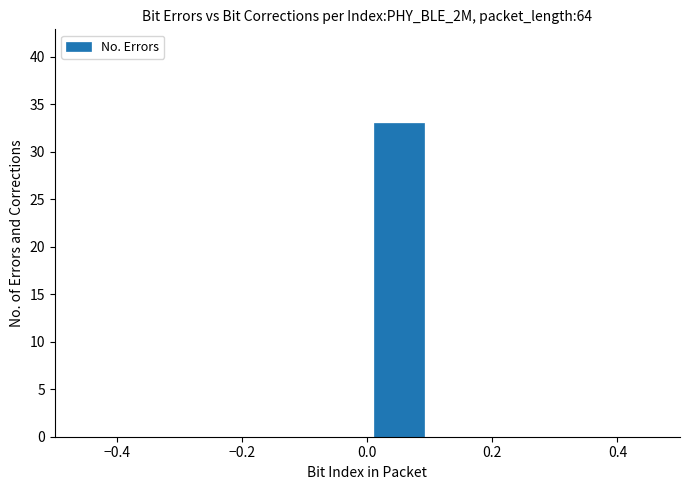

Which range on the x-axis has the tallest bar?

0.0 to 0.1